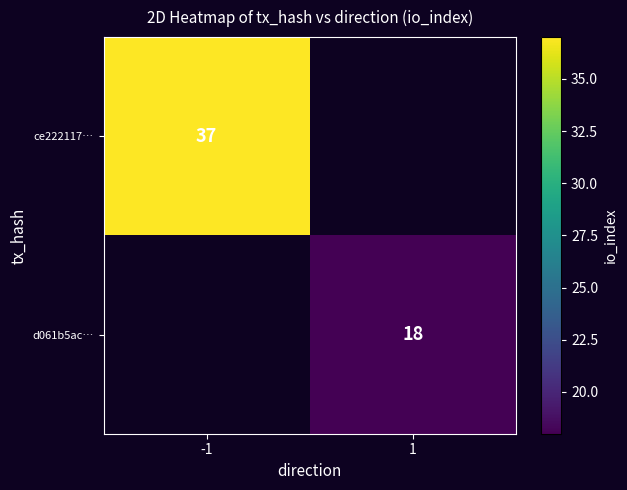

Is the value of ce222117… at -1 greater than the value of d061b5ac… at 1?

Yes